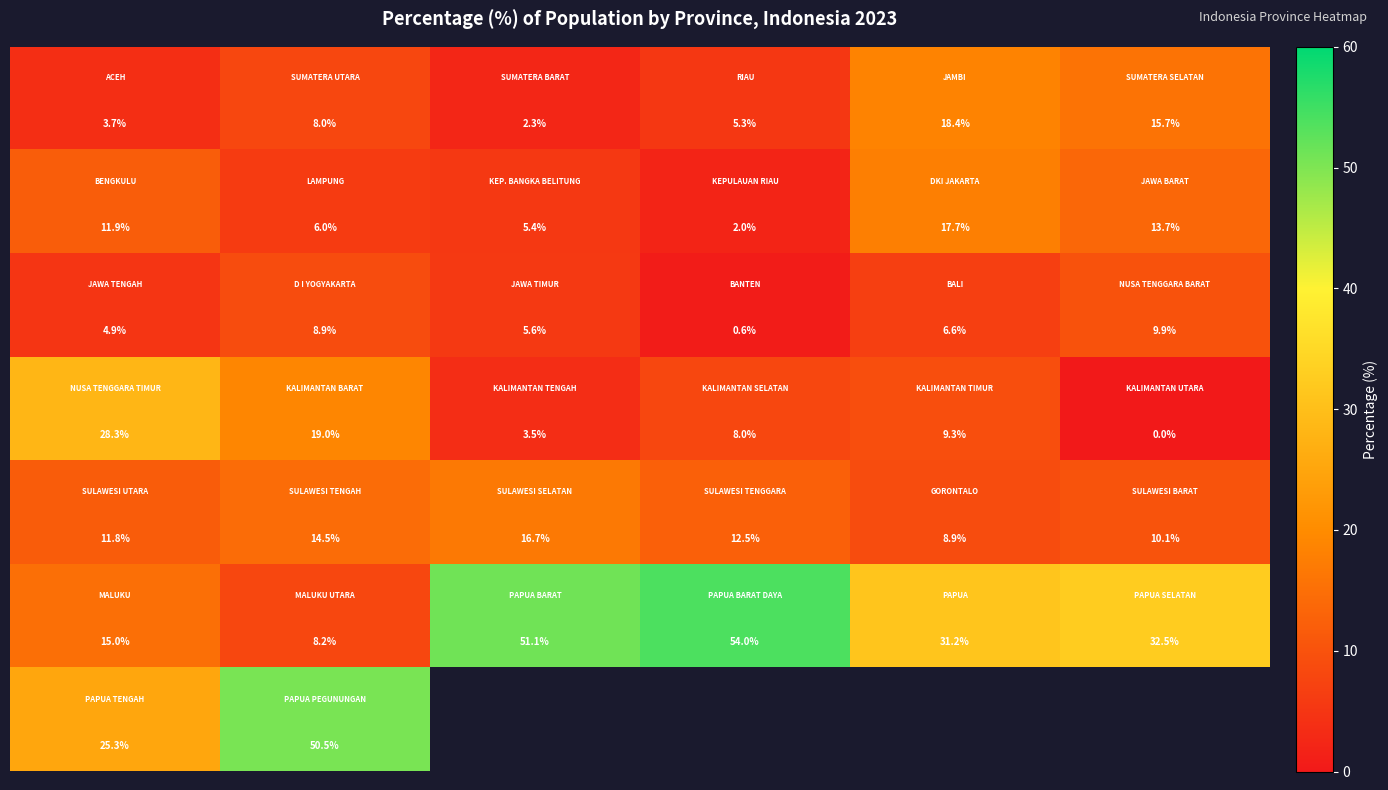

At which category is the sum across all series the highest?

1